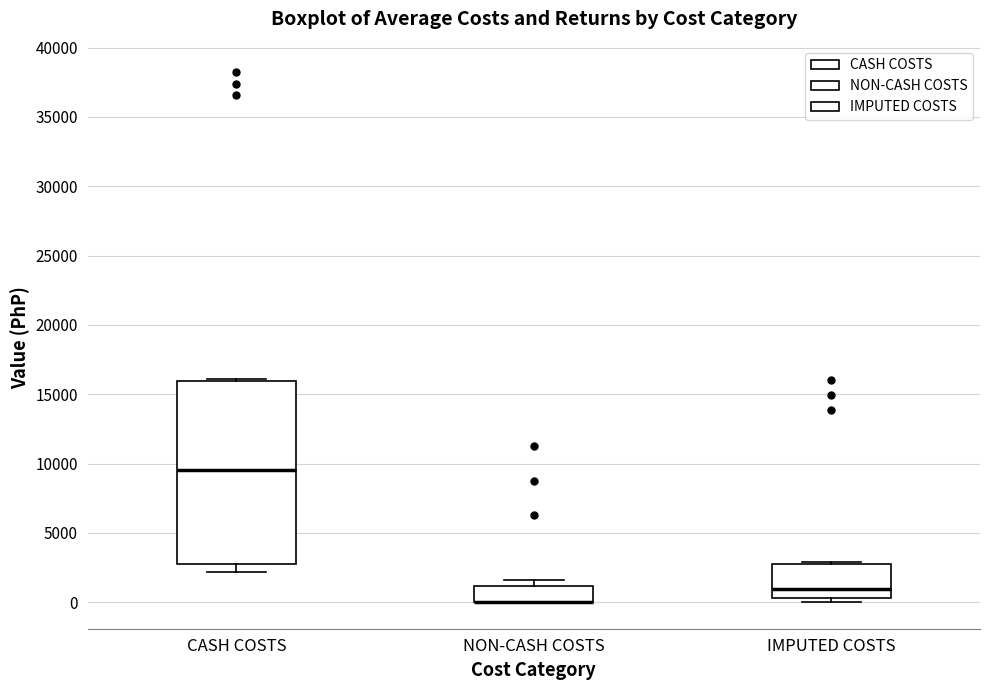

Where is the upper edge of the box for NON-CASH COSTS on the y-axis? The values are not printed on the chart, so give them approximately, as read against the axis.

1000